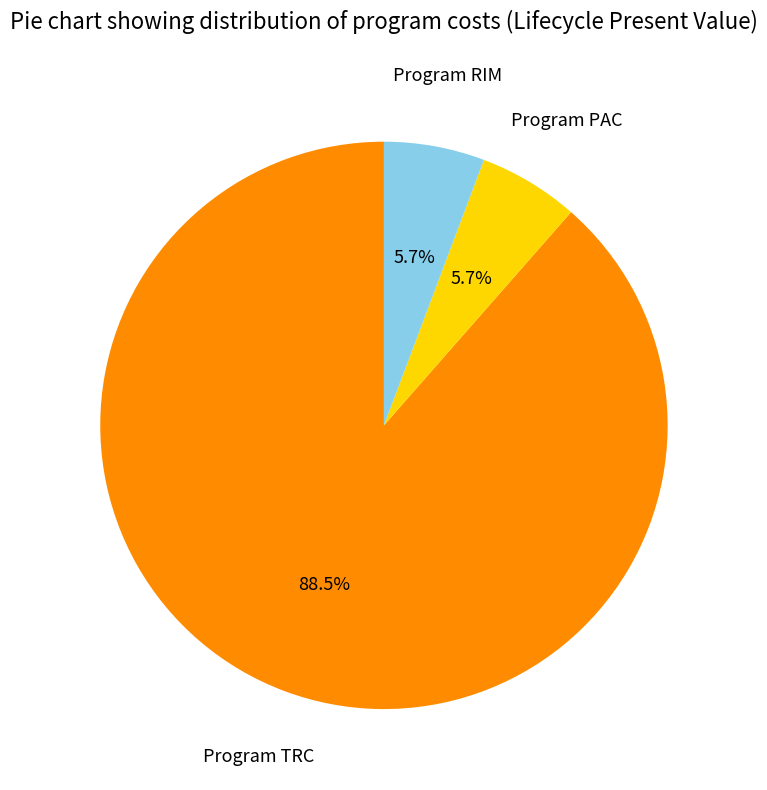

How many slices are in this pie chart?

3